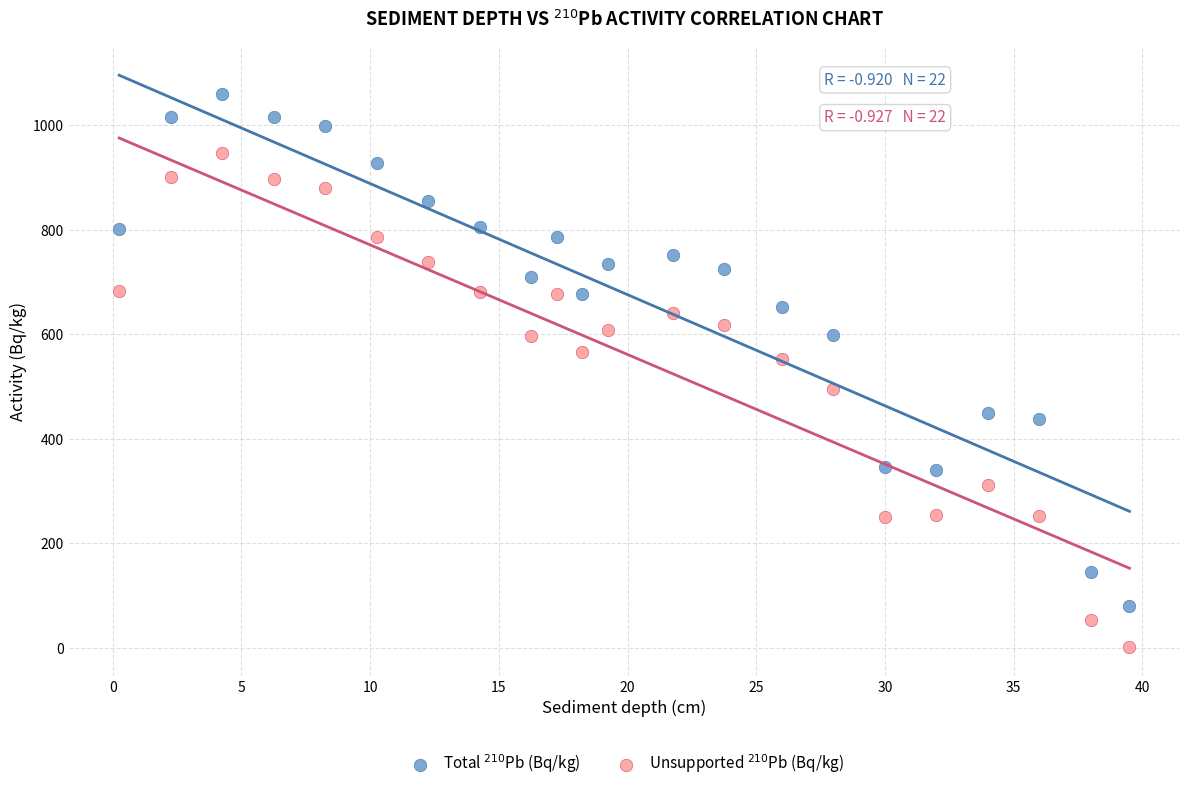

Across all data points, what is the range of Y values (max minus min)?

1058.2